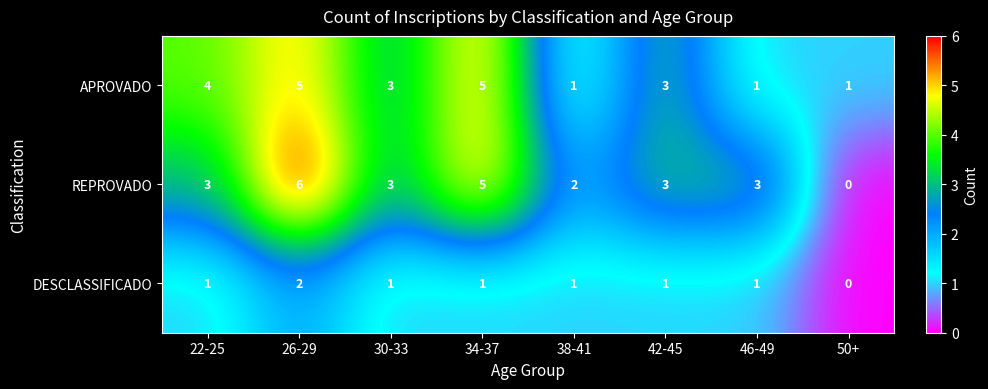

Read the REPROVADO value at 46-49.

3